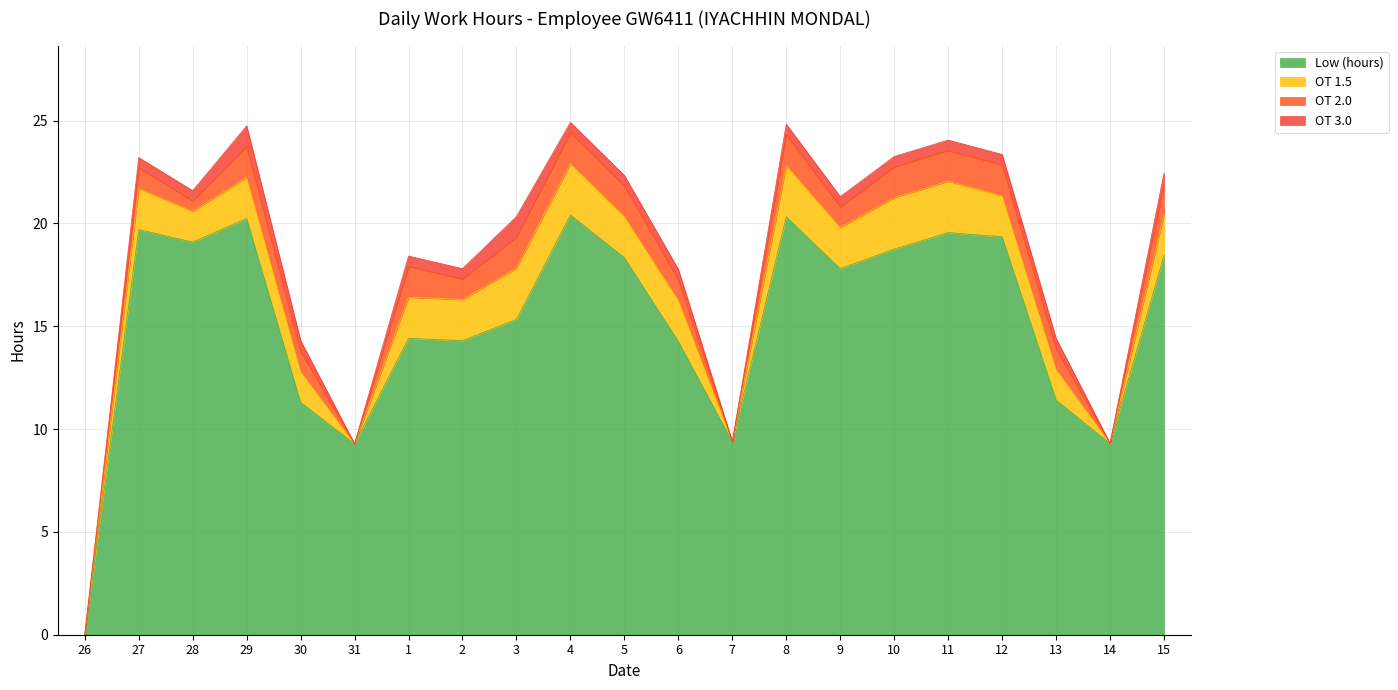

True or false: OT 2.0 and Low (hours) cross at least once.

False